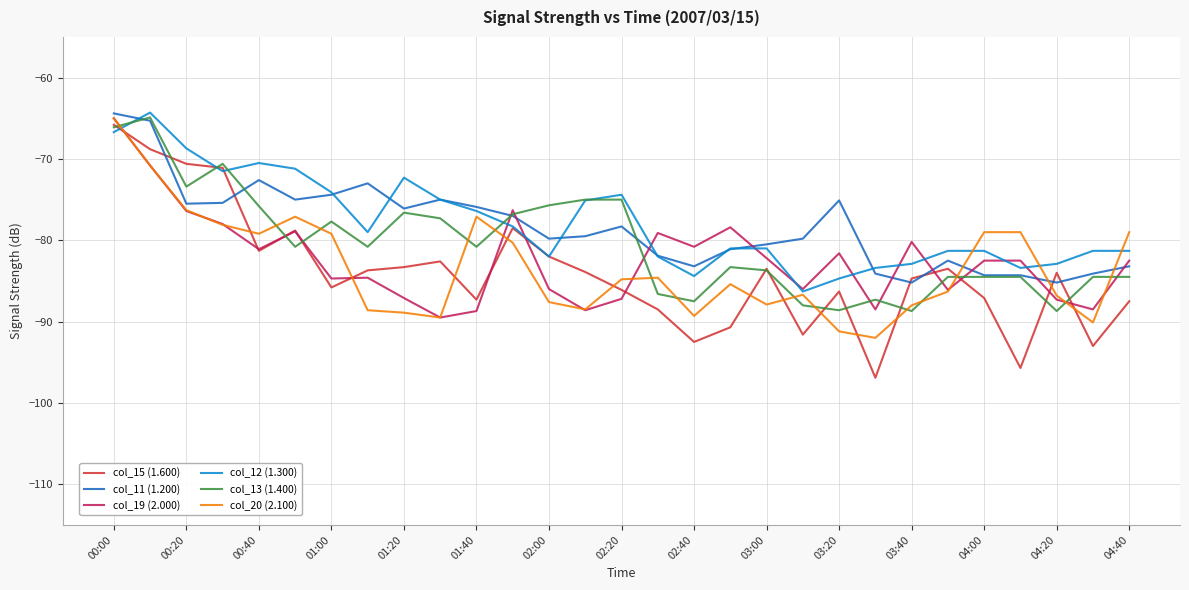

What is the highest value of the col_19 (2.000) series?

-65.0